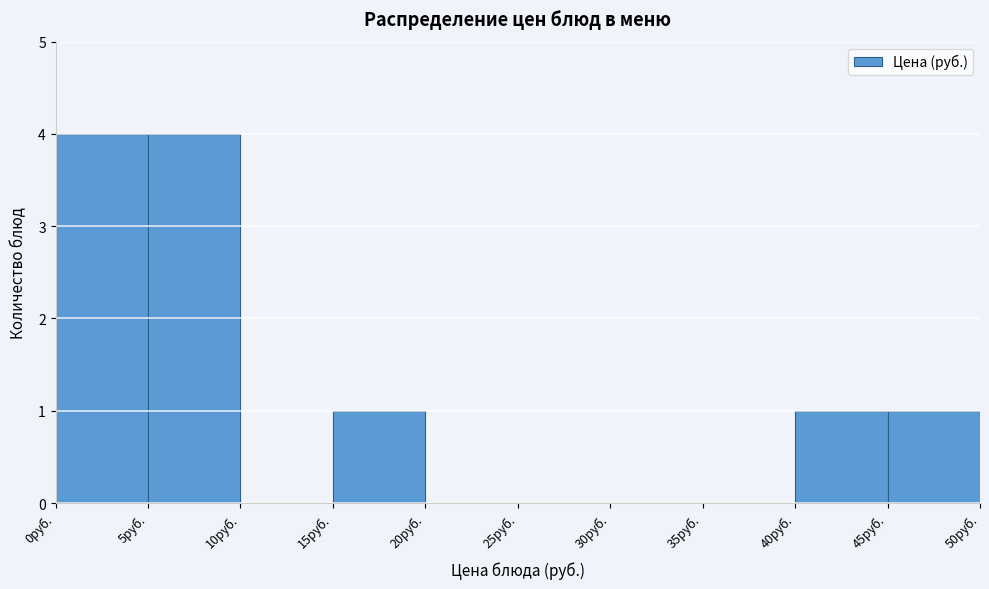

What is the height of the bar covering 5 to 10 on the x-axis? The values are not printed on the chart, so give them approximately, as read against the axis.

4